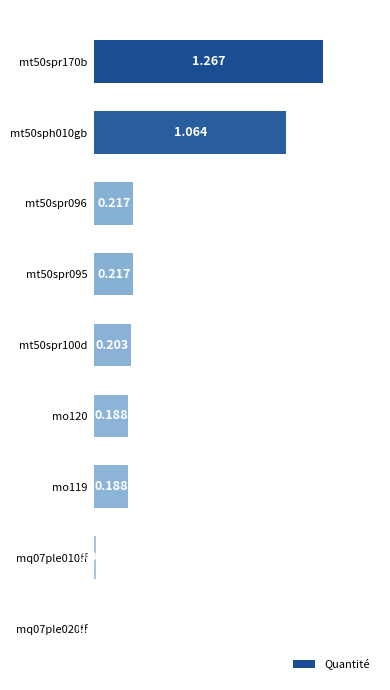

What is the greatest value displayed?

1.3